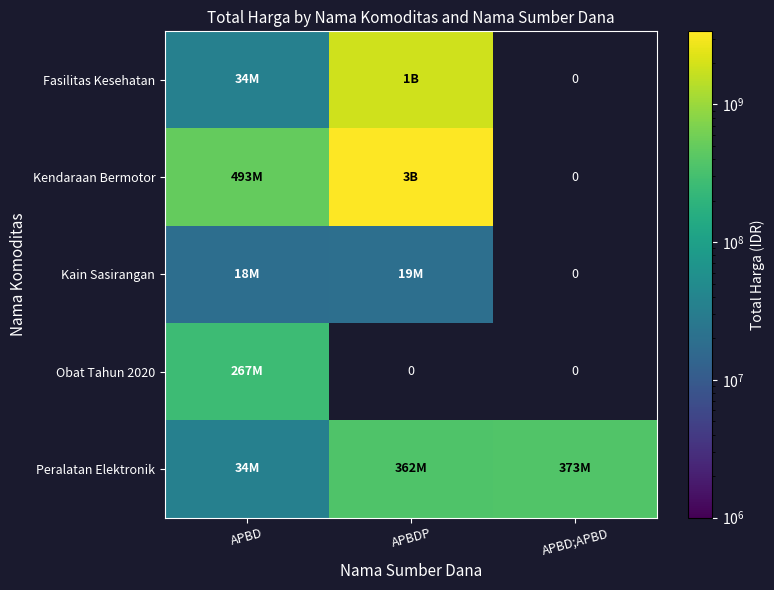

At which category does the chart reach its minimum across all series?

APBD